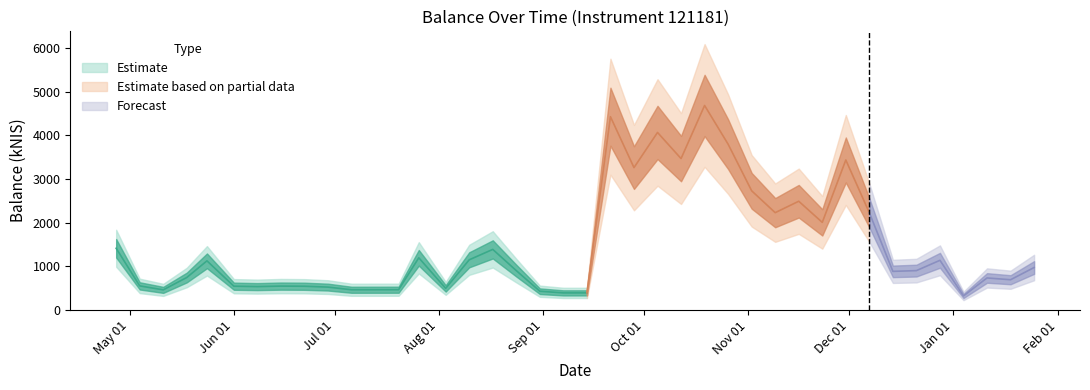

Which category has the lowest value across all series?

2024-01-04